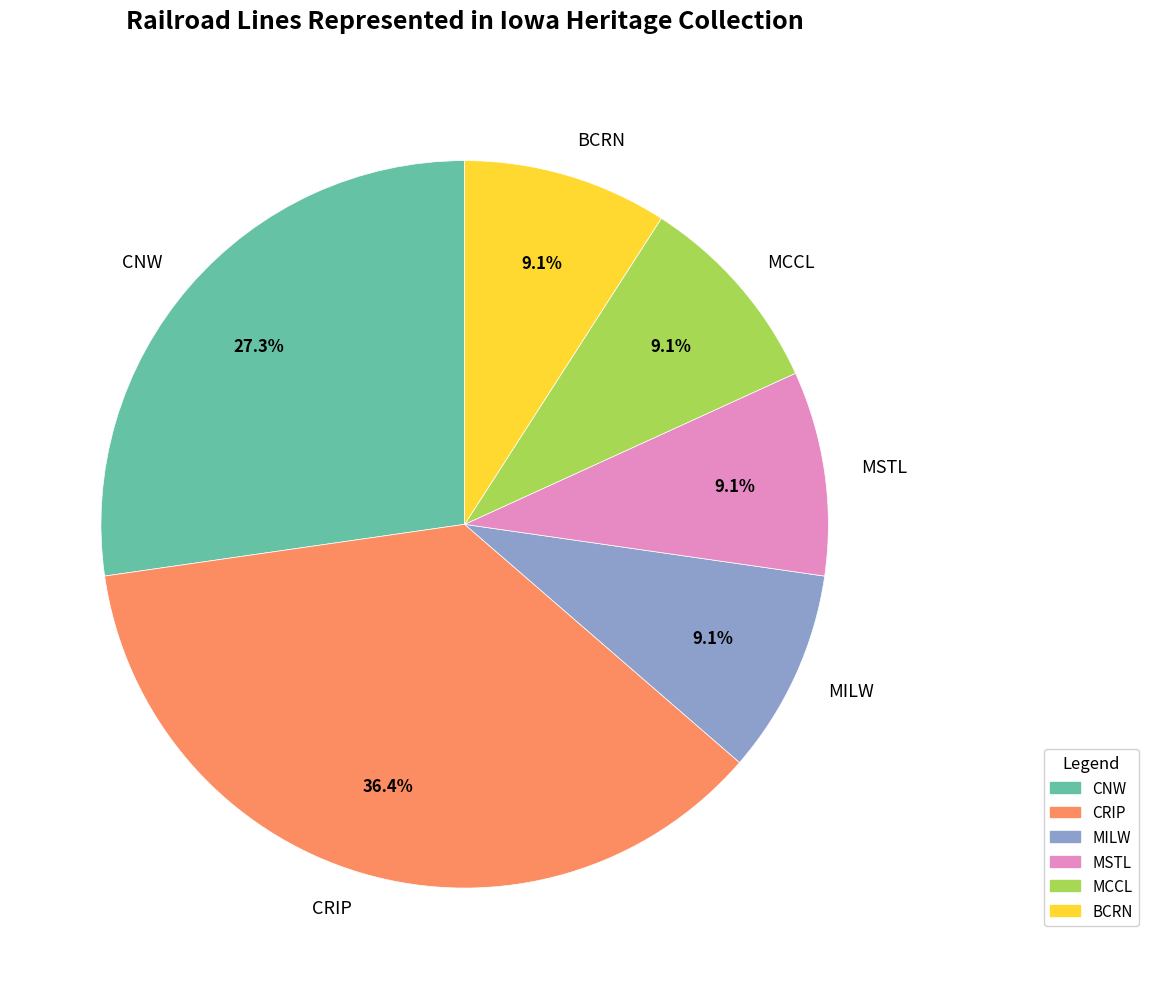

Count the number of slices in the pie.

6